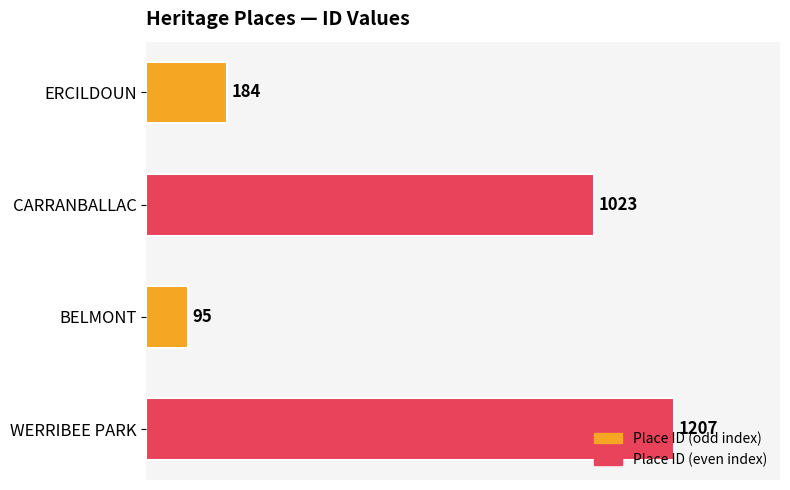

True or false: the data shows 605 at CARRANBALLAC.

False